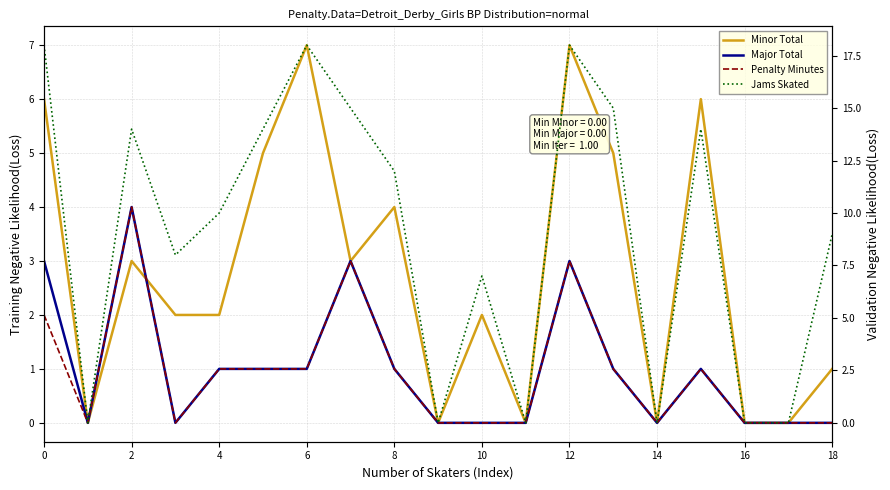

Is it true that Jams Skated equals 0 at 11?

True